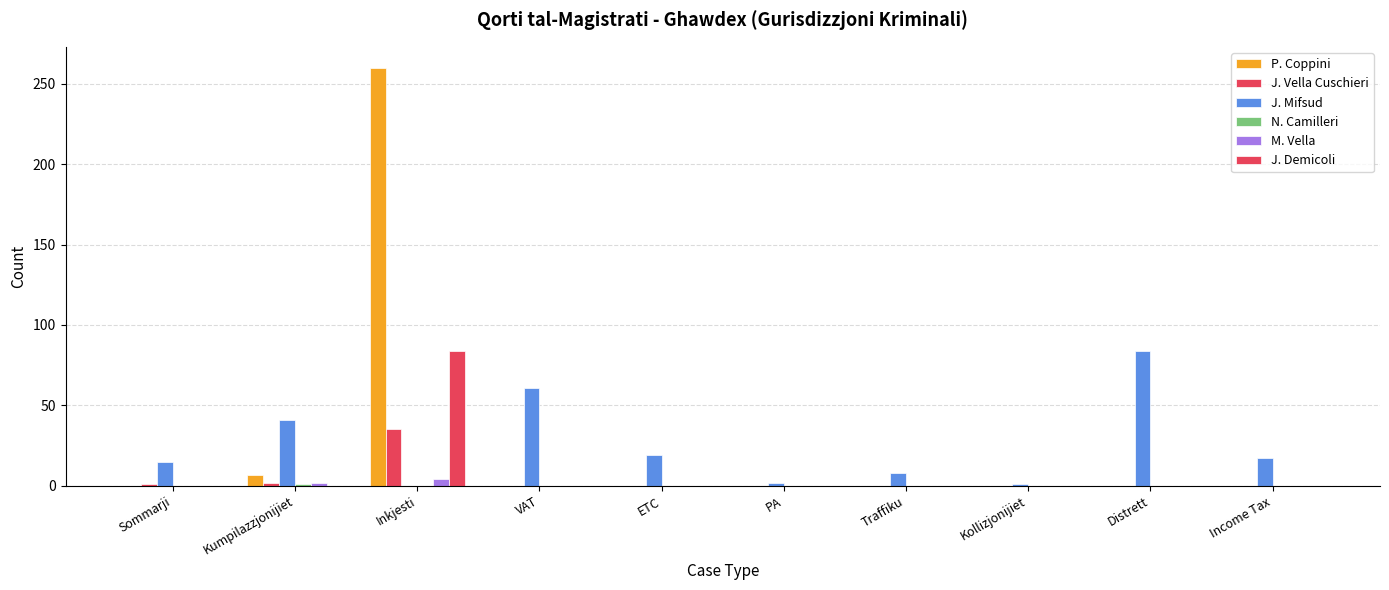

How many N. Camilleri values are between 0 and 1?

10